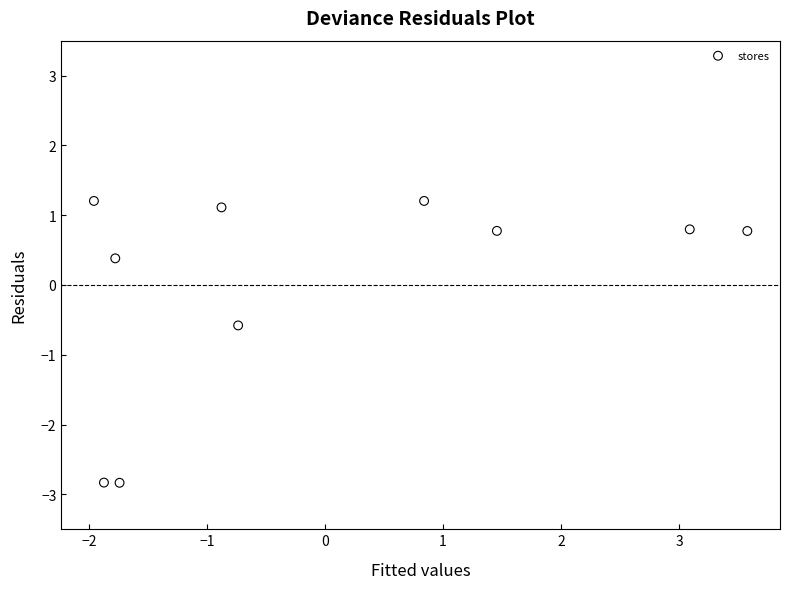

What is the range of X values (max minus min)?

5.5